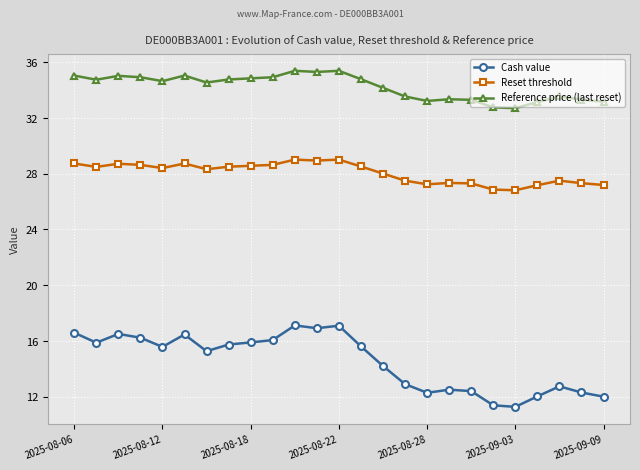

How many distinct data groups are displayed?

3